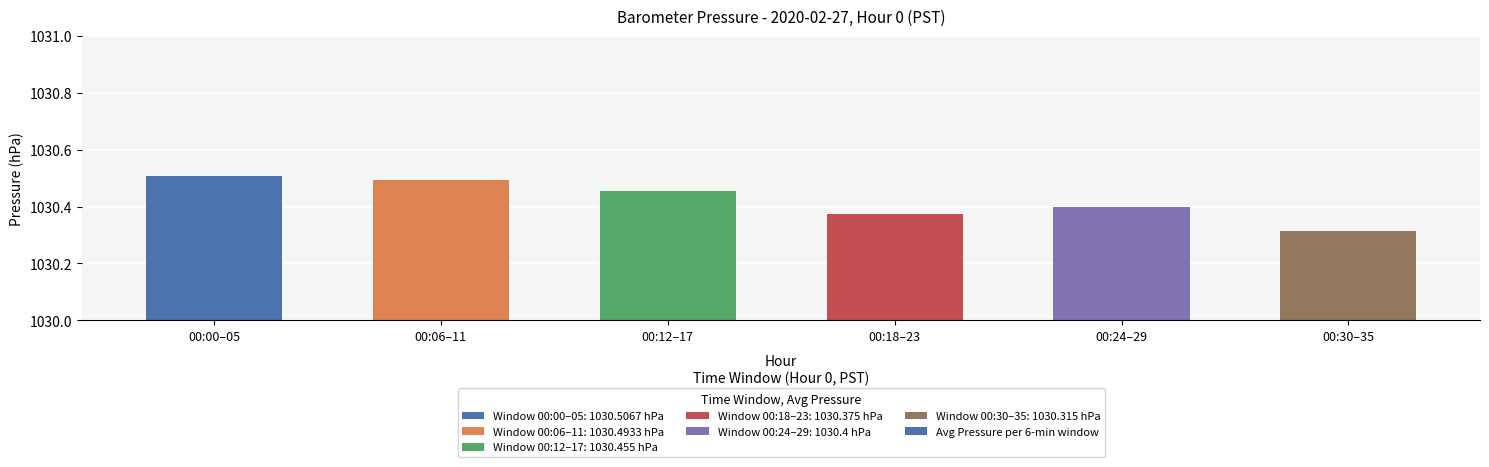

List the labels in order of value, smallest first.

00:30–35, 00:18–23, 00:24–29, 00:12–17, 00:06–11, 00:00–05